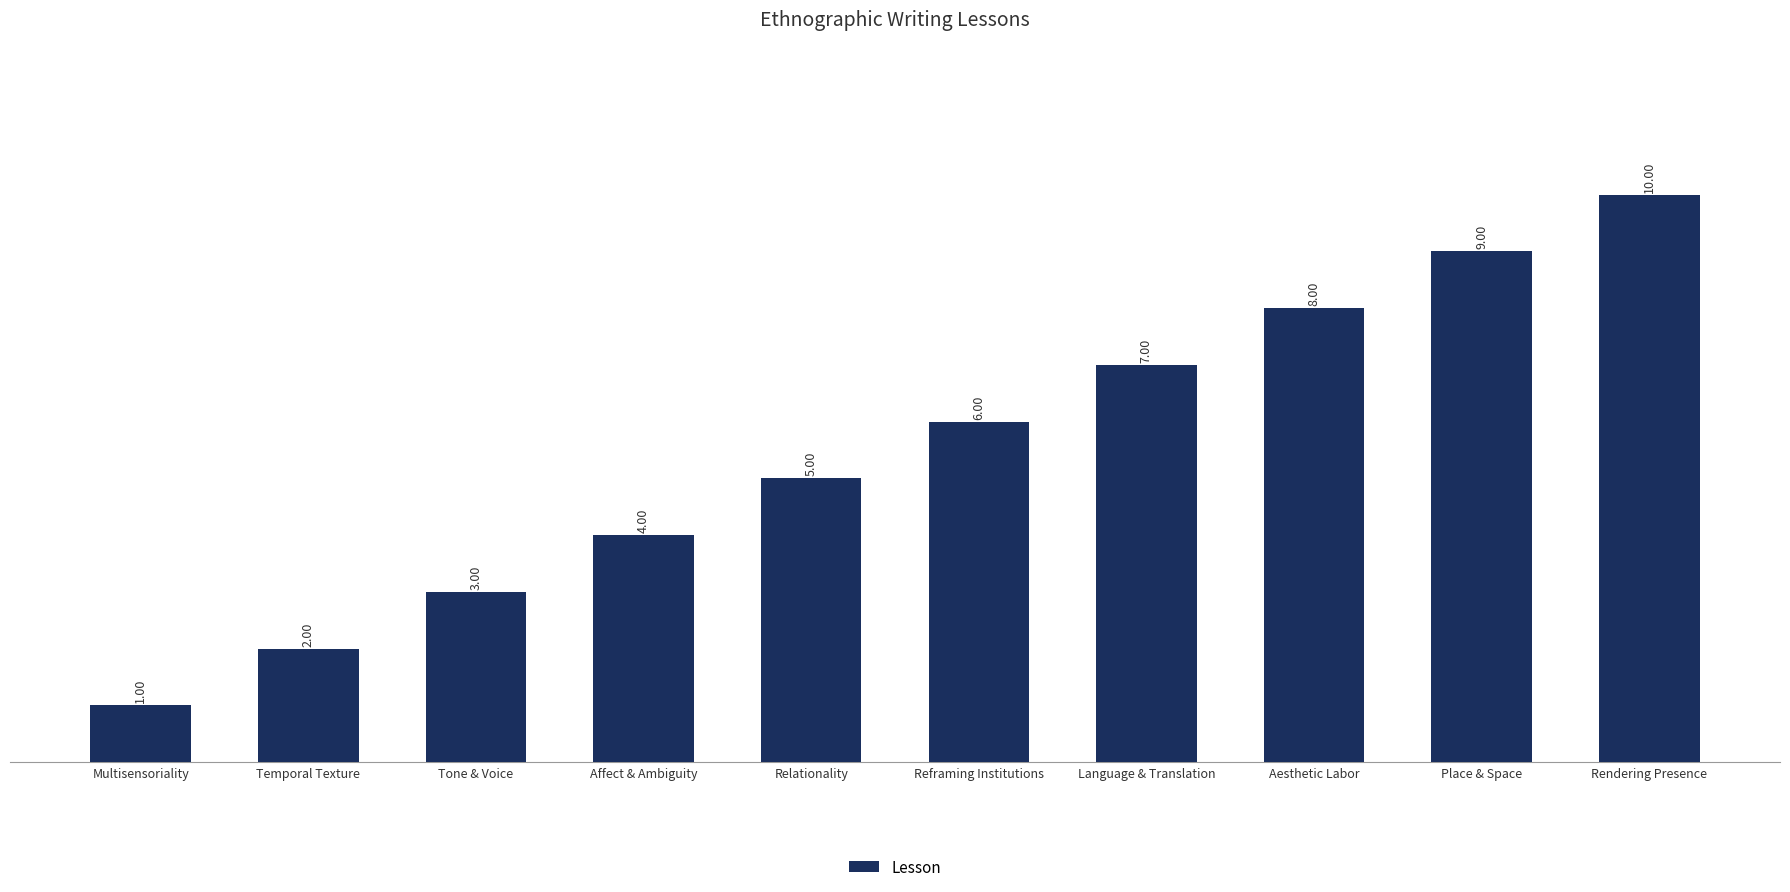

The chart shows a value of 3 at Tone & Voice. True or false?

True